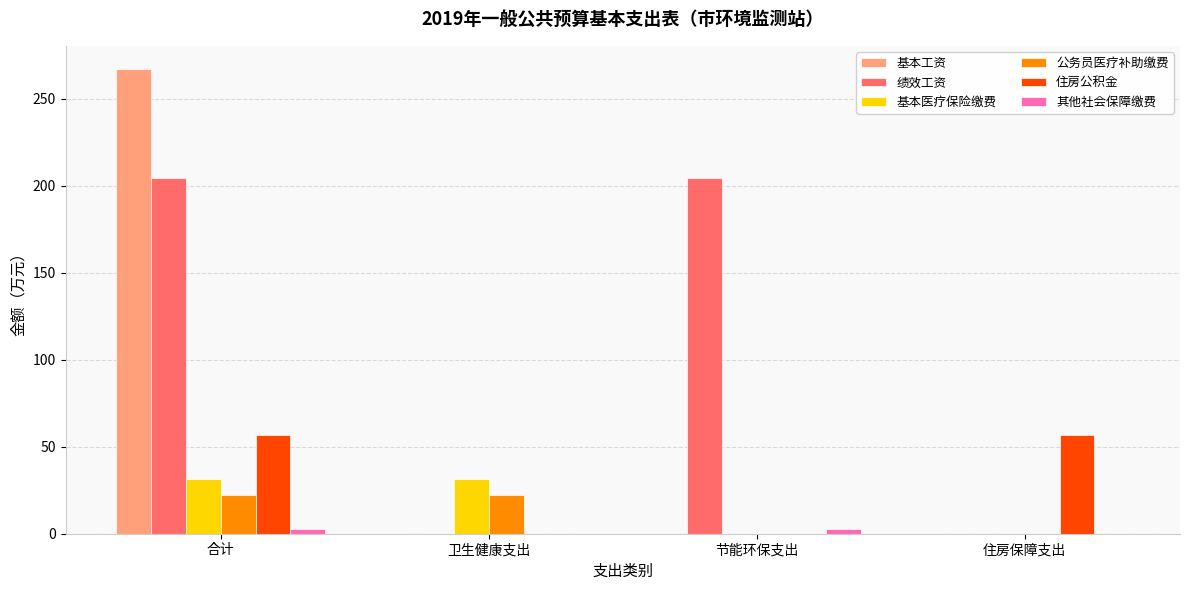

True or false: 公务员医疗补助缴费 has a value of 0.0 at 节能环保支出.

True